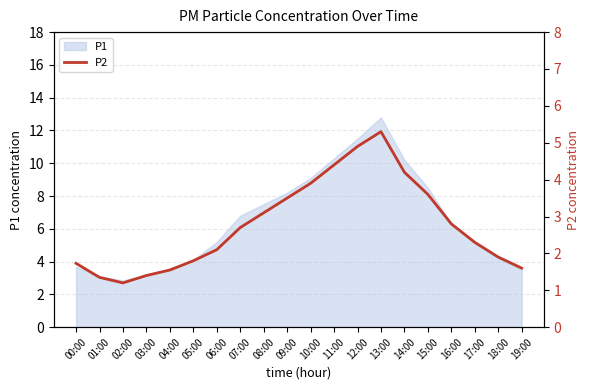

How many points are lower than both their immediate neighbors (excluding endpoints)?

1